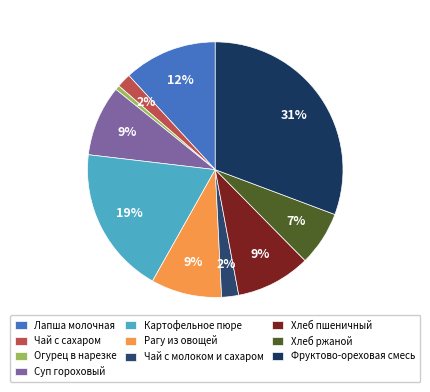

How many slices are in this pie chart?

10